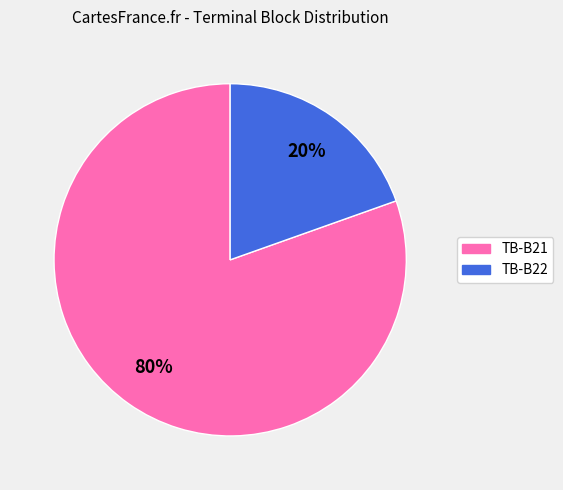

Which slice is the smallest?

TB-B22